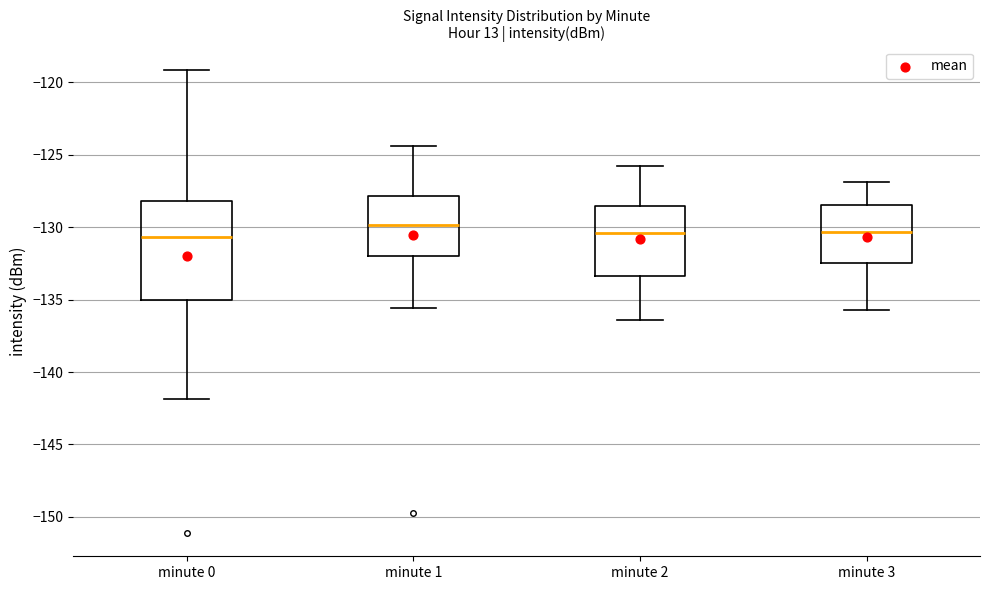

Reading left to right, read every box against the y-axis: the position of its median line, the range the box covers, and the ends of its whiskers. The values are not printed on the chart, so give them approximately, as read against the axis.

minute 0: median -130.5, box -135.0 to -128.0, whiskers -142.0 to -119.0
minute 1: median -130.0, box -132.0 to -128.0, whiskers -135.5 to -124.5
minute 2: median -130.5, box -133.5 to -128.5, whiskers -136.5 to -126.0
minute 3: median -130.5, box -132.5 to -128.5, whiskers -135.5 to -127.0